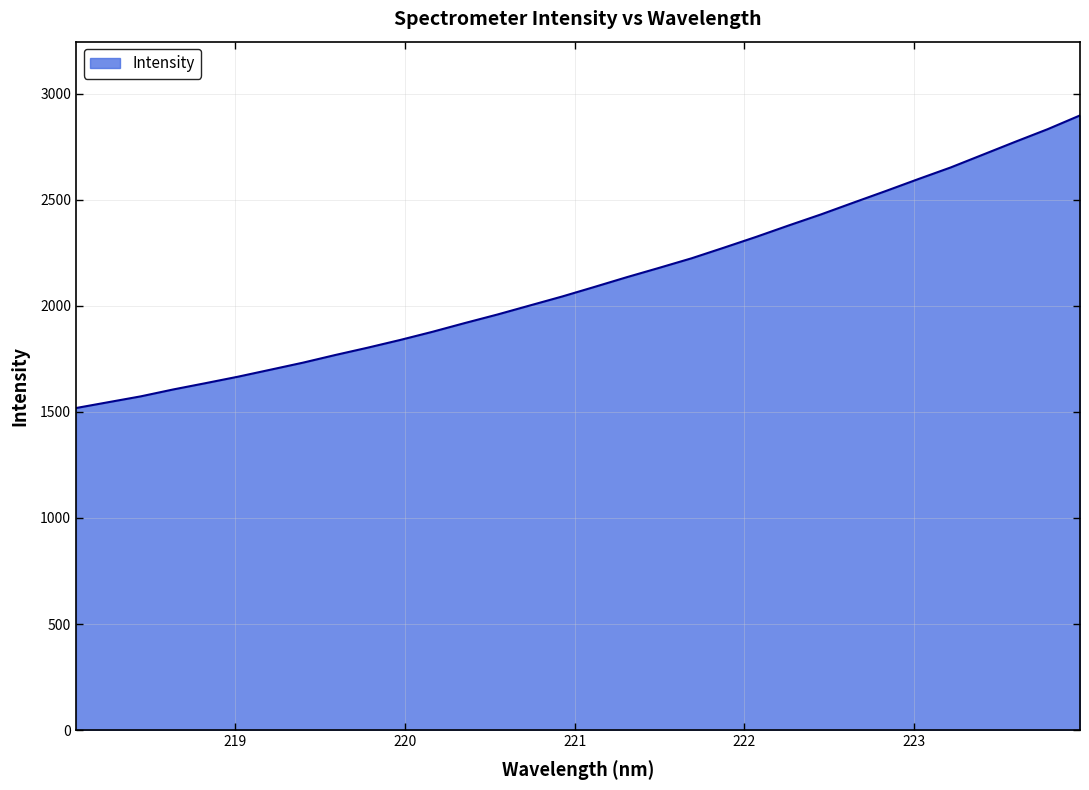

What is the average value?

2116.1